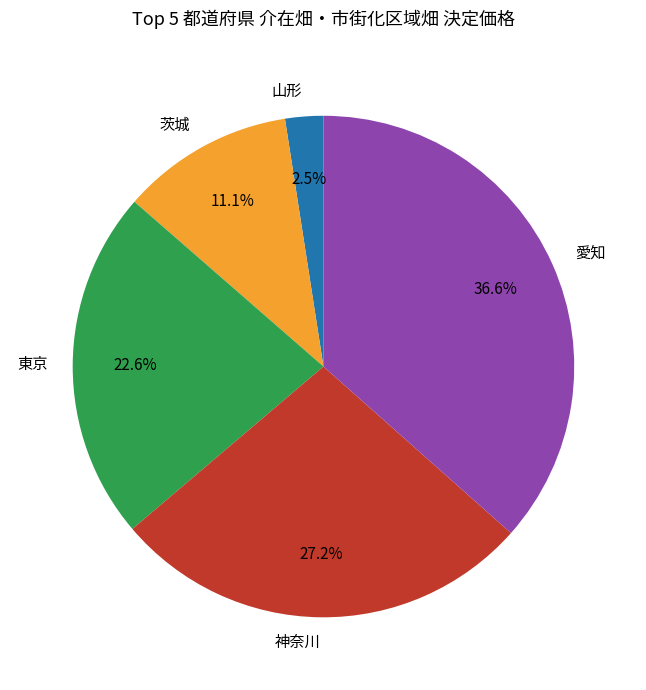

Rank the categories by value from highest to lowest.

愛知, 神奈川, 東京, 茨城, 山形